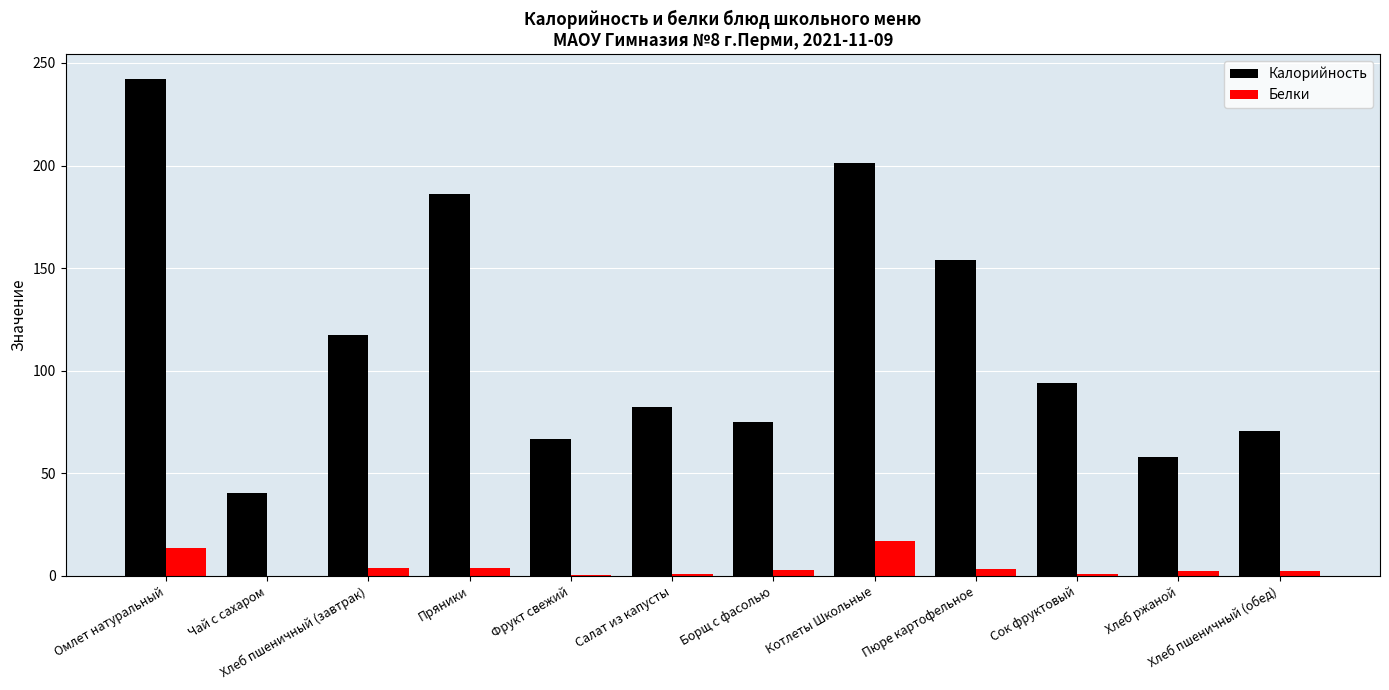

Is it true that Белки equals 13.5 at Омлет натуральный?

True